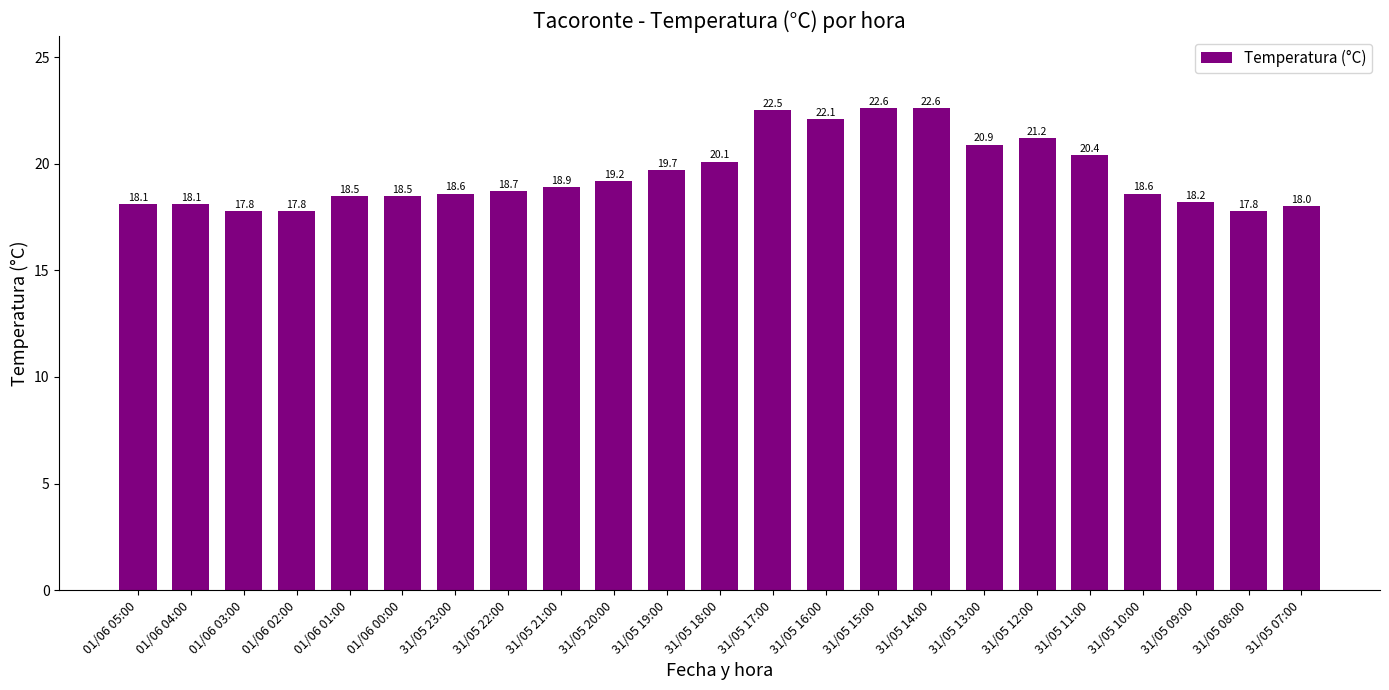

What is the sum of the values at 01/06 01:00 and 31/05 21:00?

37.4